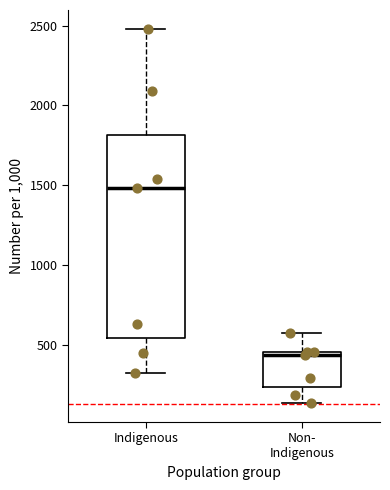

Where does the upper whisker of the box for Non- Indigenous end on the y-axis? The values are not printed on the chart, so give them approximately, as read against the axis.

550